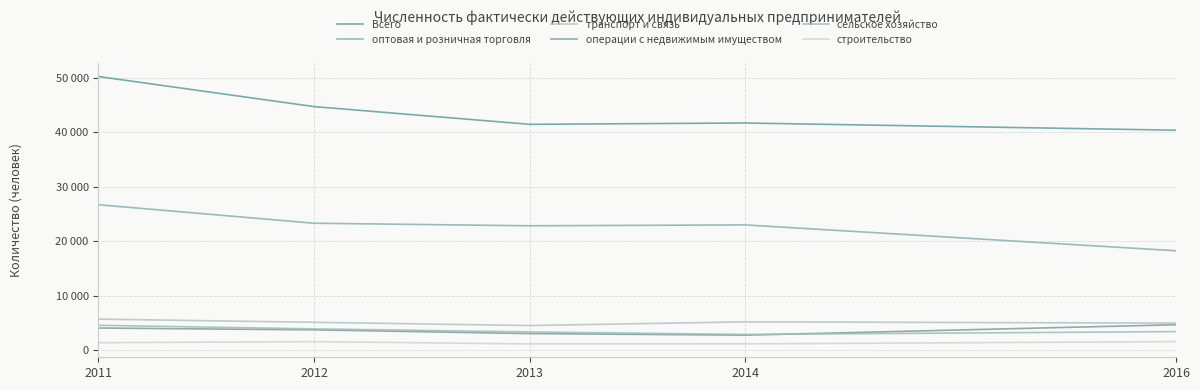

What is the difference between the highest and lowest values at 2012?

43124